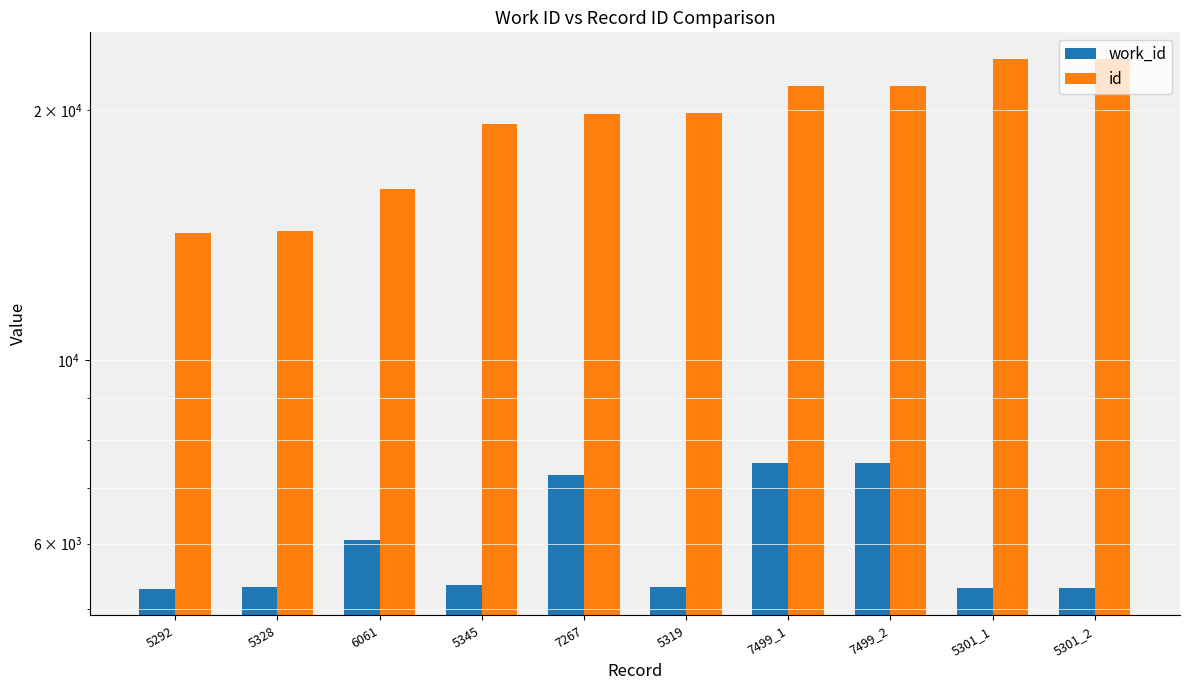

Which series has the largest total across all categories?

id